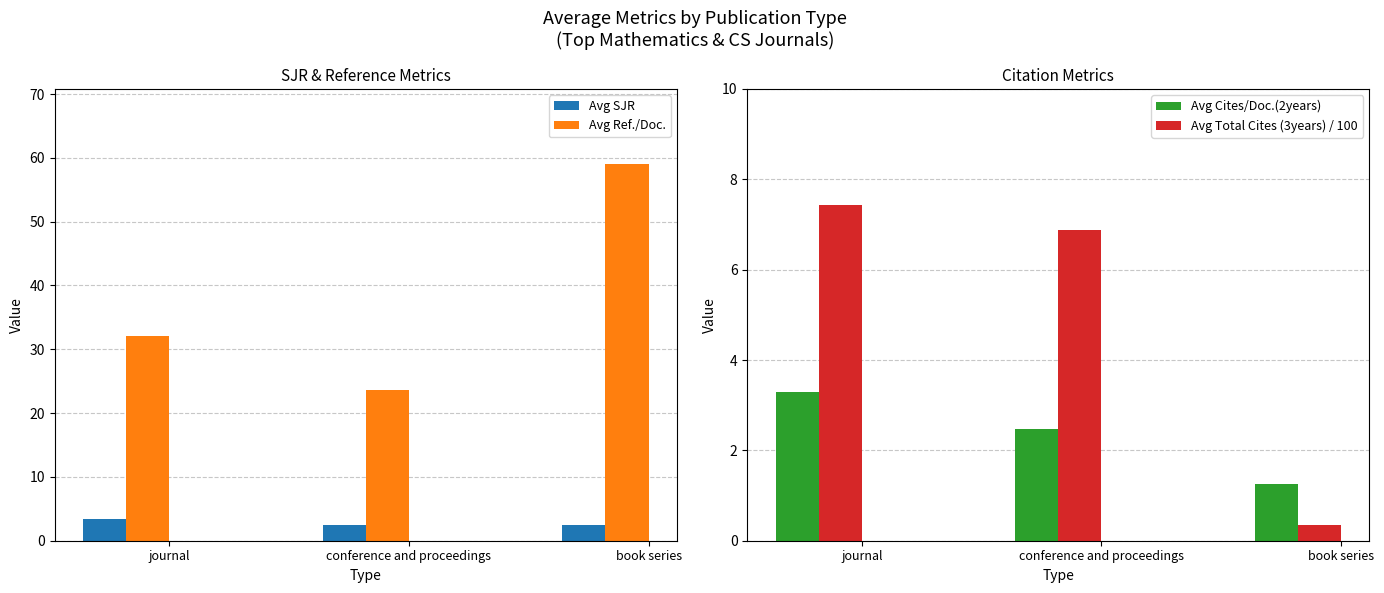

Which has a higher value, journal or conference and proceedings?

journal